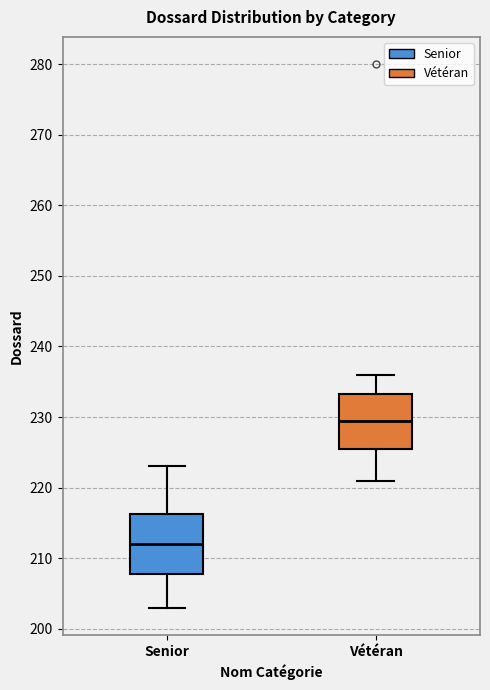

Reading left to right, read every box against the y-axis: the position of its median line, the range the box covers, and the ends of its whiskers. The values are not printed on the chart, so give them approximately, as read against the axis.

Senior: median 212, box 208 to 216, whiskers 203 to 223
Vétéran: median 230, box 226 to 233, whiskers 221 to 236